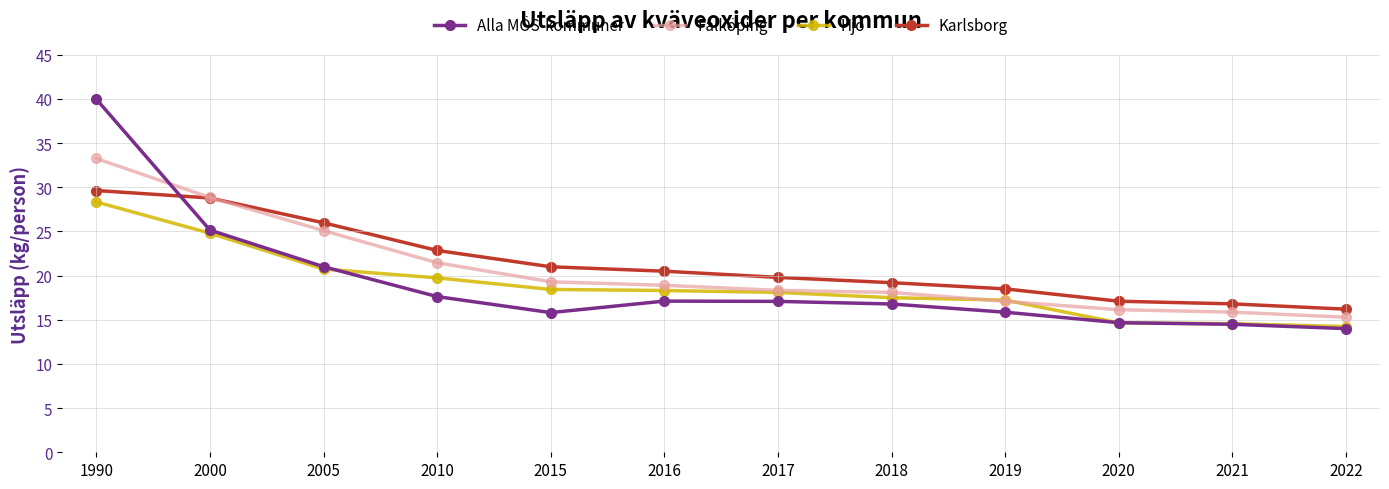

Where is Hjo nearest to the value 21?

2005